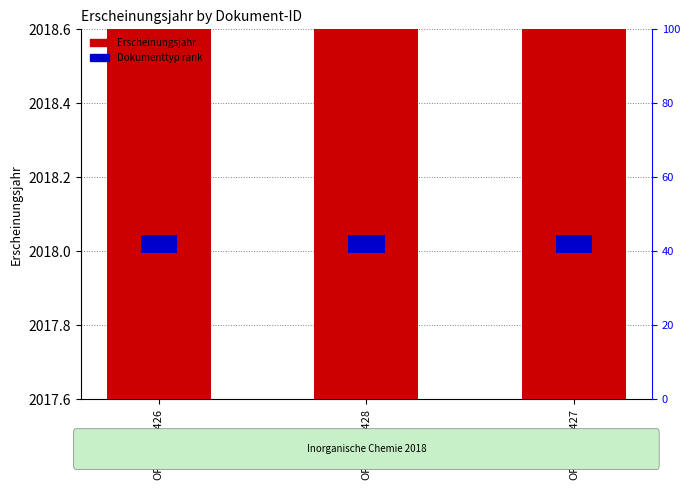

Which series has the largest range (max minus min)?

Erscheinungsjahr